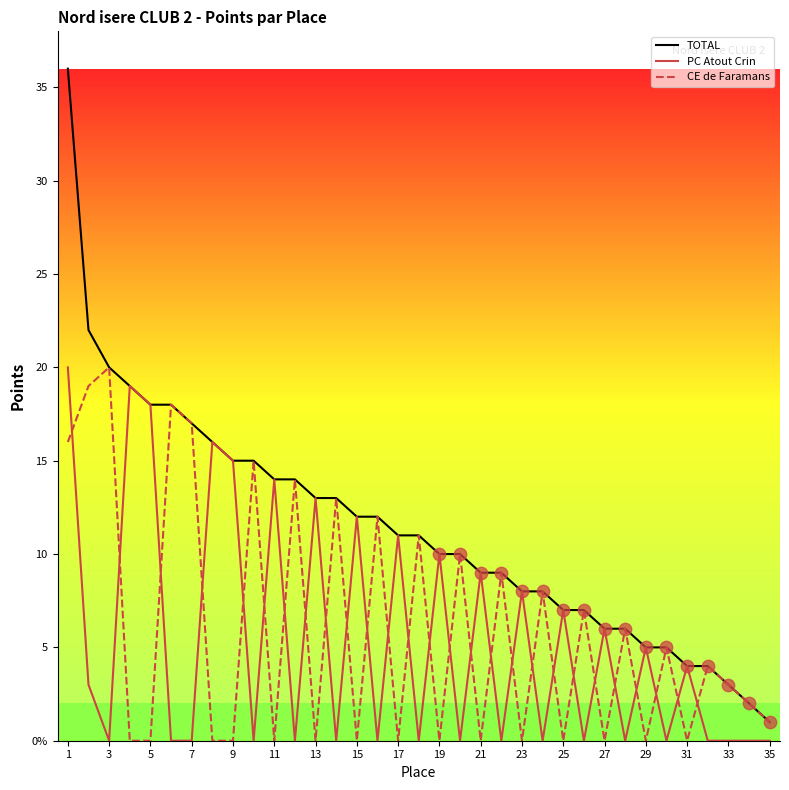

Which series has the largest Y range (max minus min)?

TOTAL